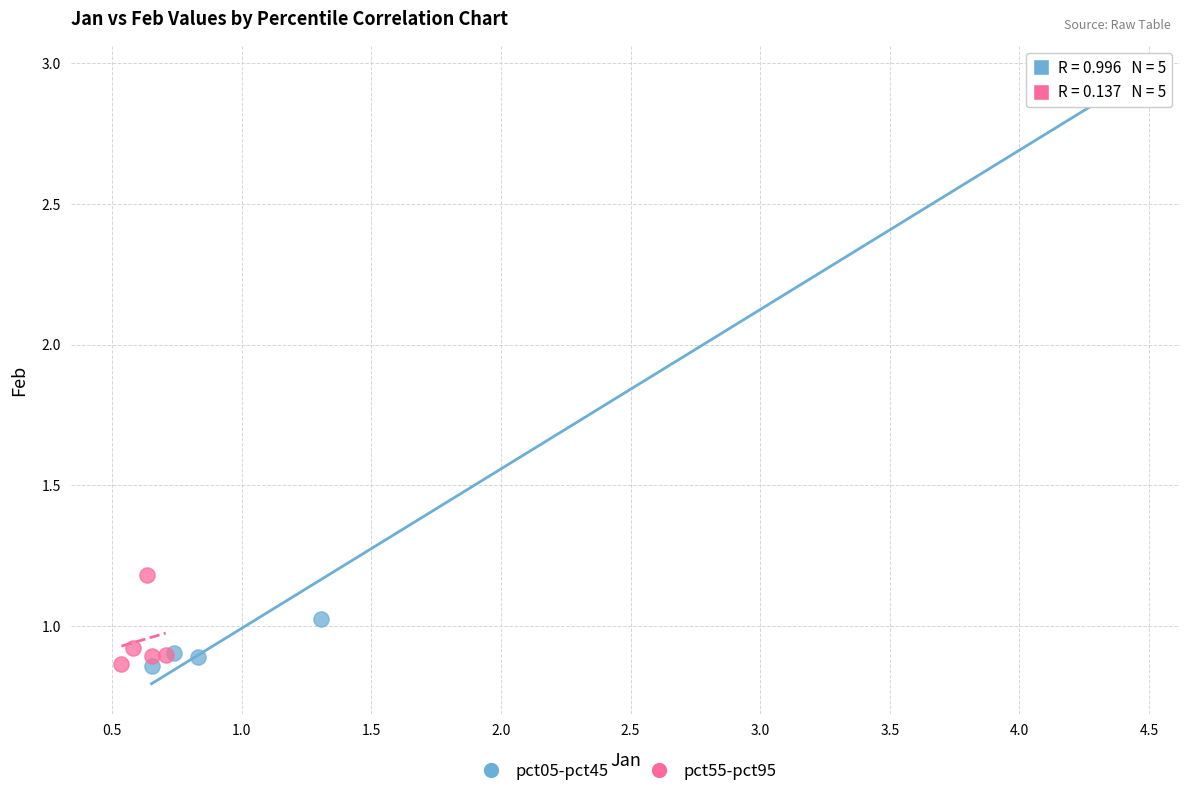

Which series has the widest spread of Y values?

pct05-pct45